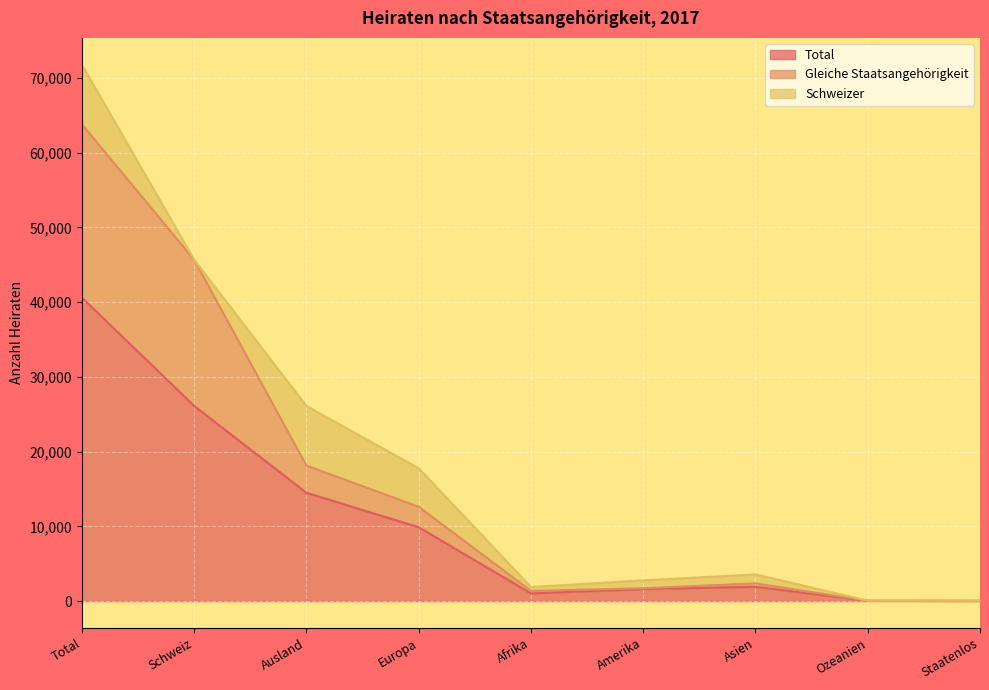

How many lines are shown in the chart?

3